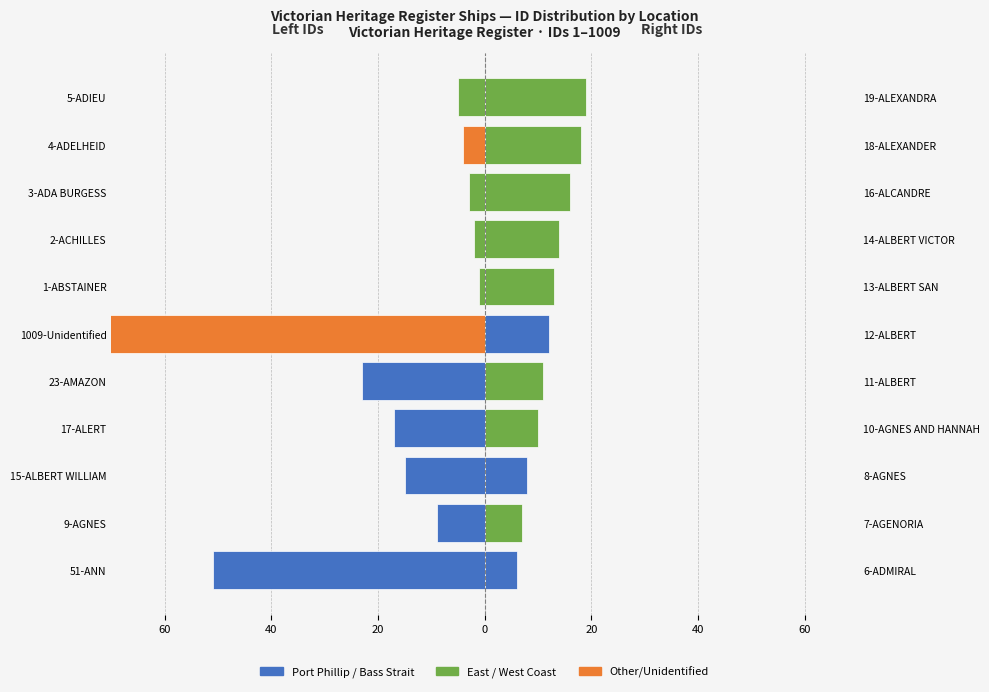

How many data points in No Image (right) are less than 12?

5